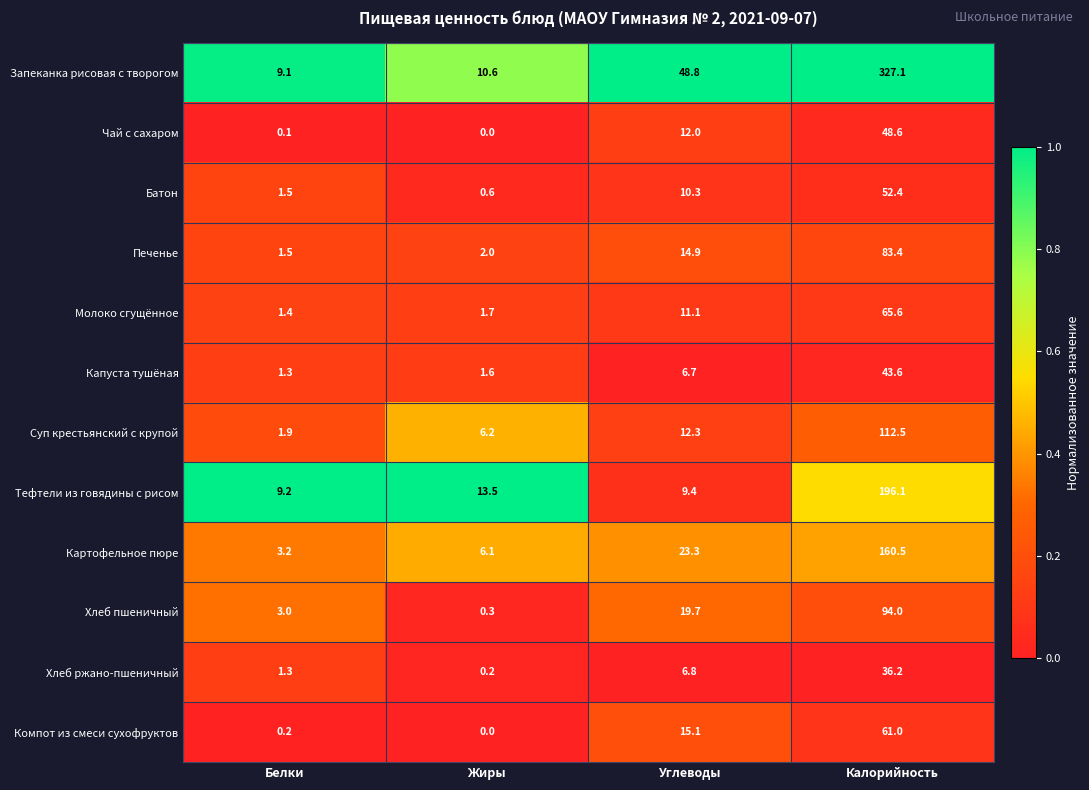

Which series has the widest spread of values?

Запеканка рисовая с творогом